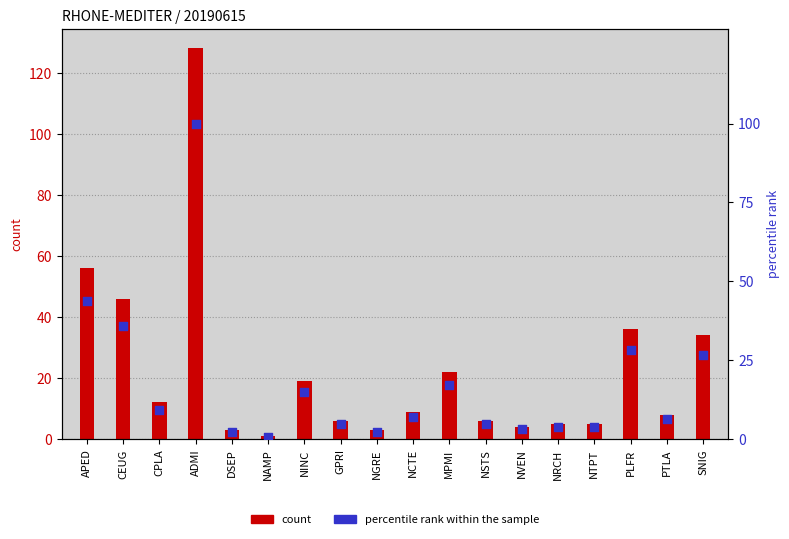

Which series reaches the maximum Y coordinate?

count